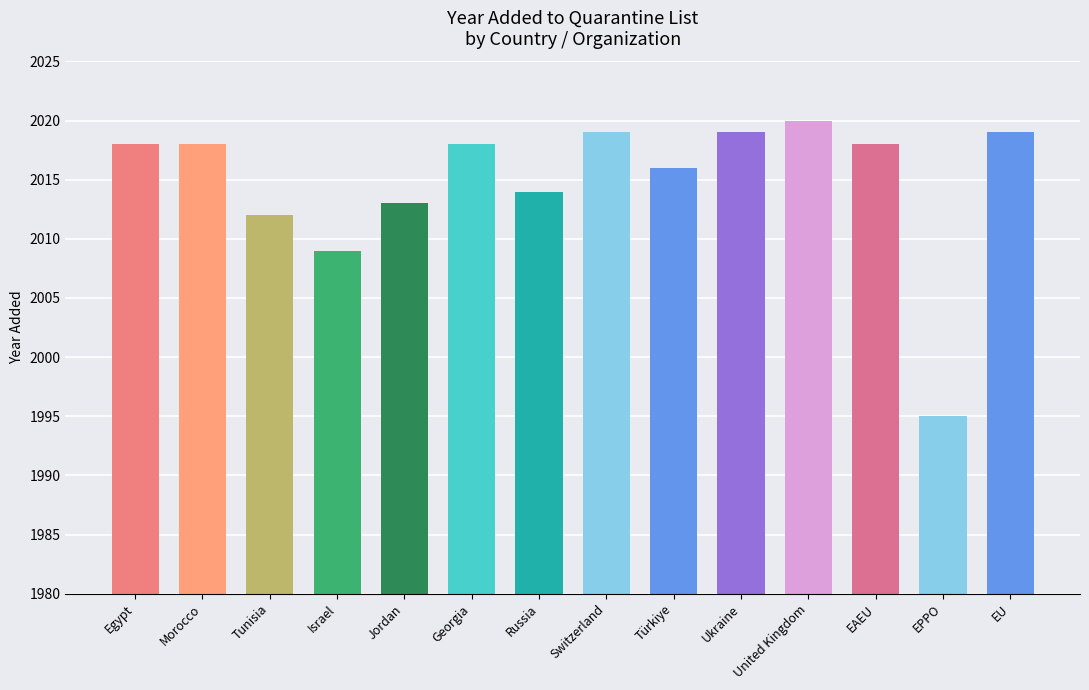

How many categories are shown in the chart?

14